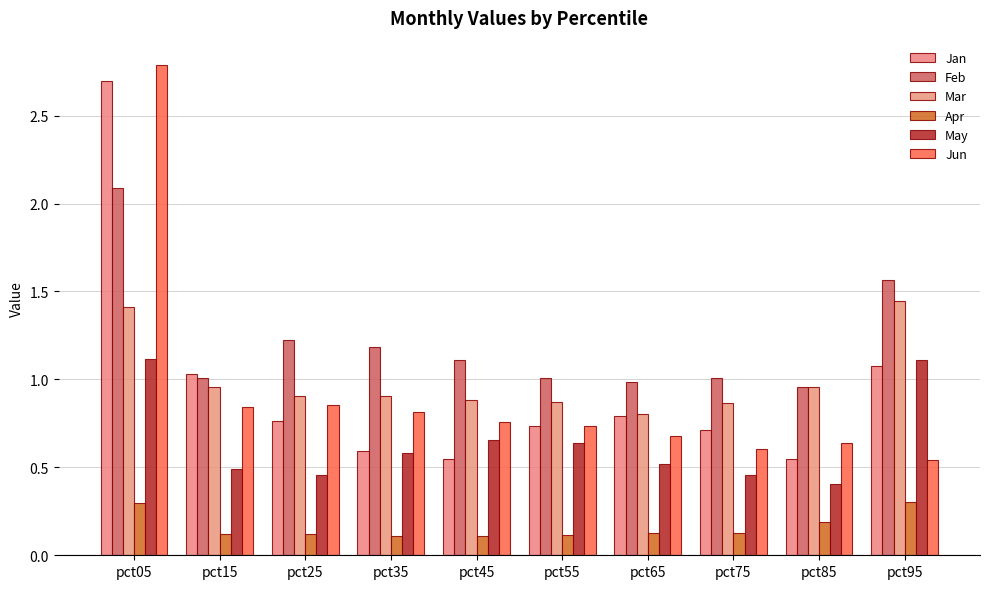

At which category is the sum across all series the highest?

pct05